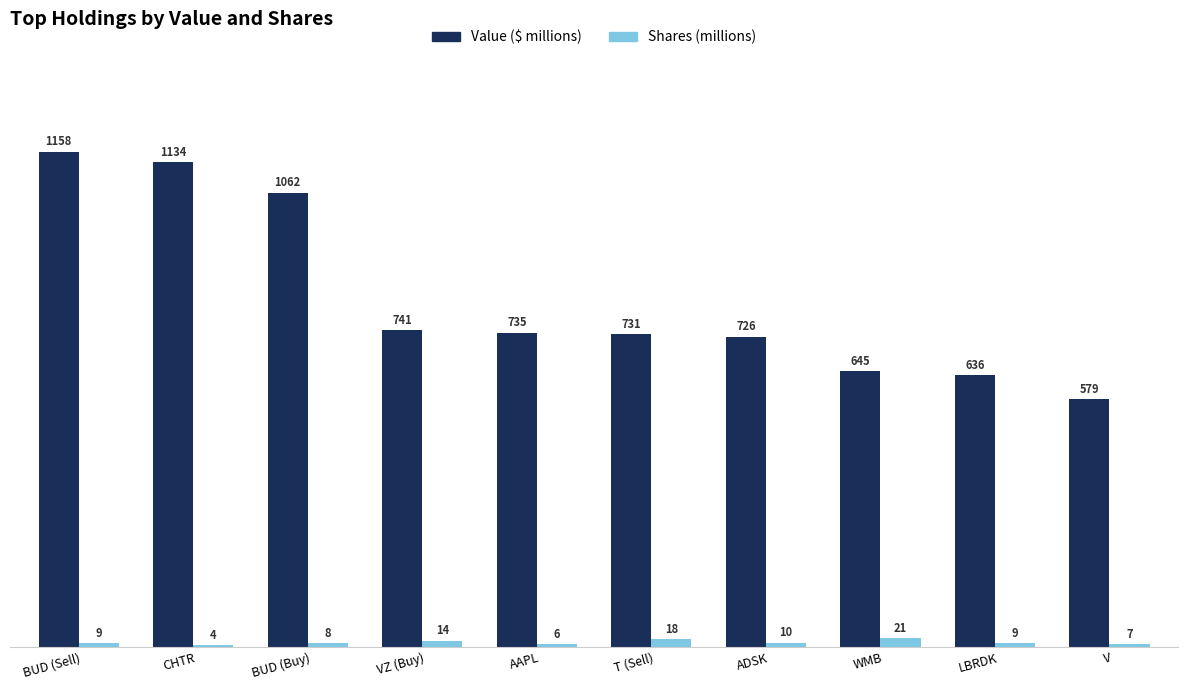

Between BUD (Sell) and WMB, which series saw the biggest shift?

Value ($ millions)